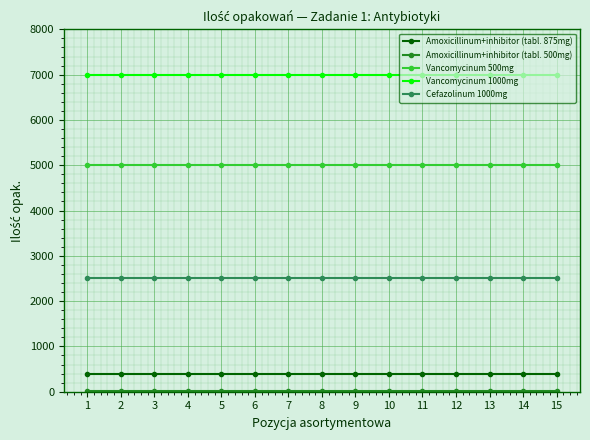

How many series are shown in this chart?

5